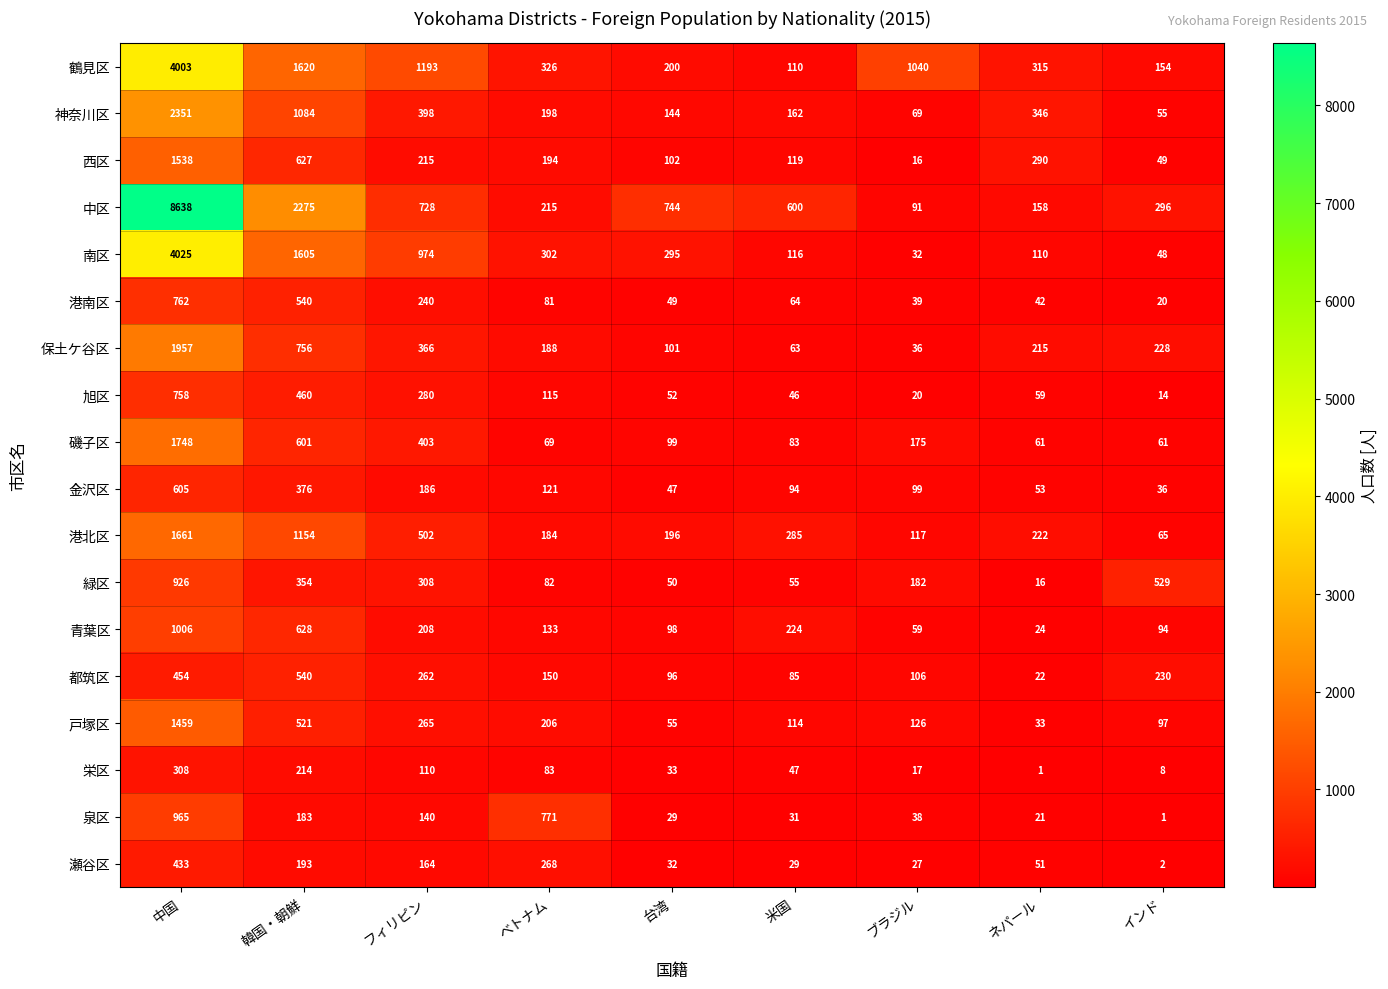

Which label corresponds to the largest value in the chart?

中国